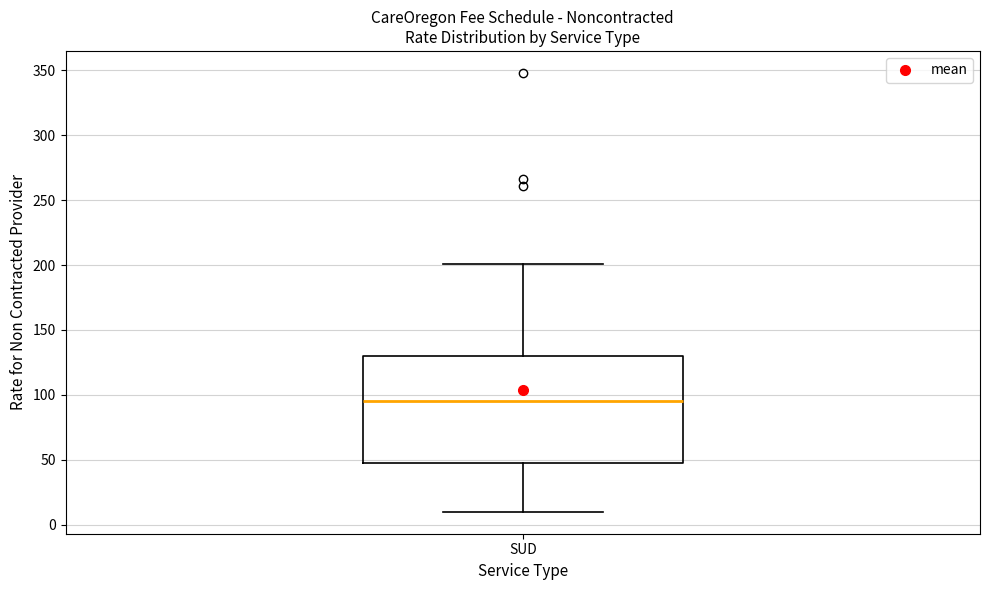

Where does the upper whisker of the box for SUD end on the y-axis? The values are not printed on the chart, so give them approximately, as read against the axis.

200